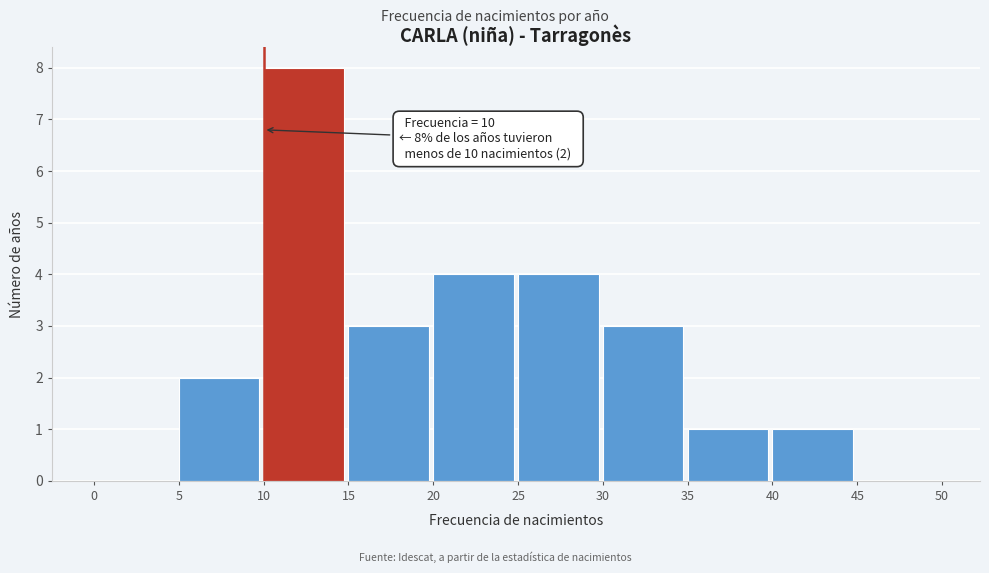

Which range on the x-axis has the tallest bar?

10 to 15